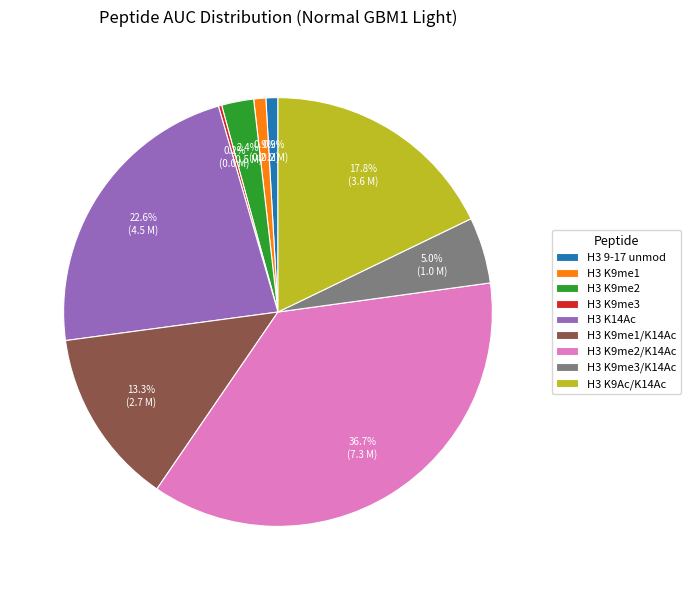

Do H3 K9me1 and H3 K14Ac together represent more than half of the pie?

No